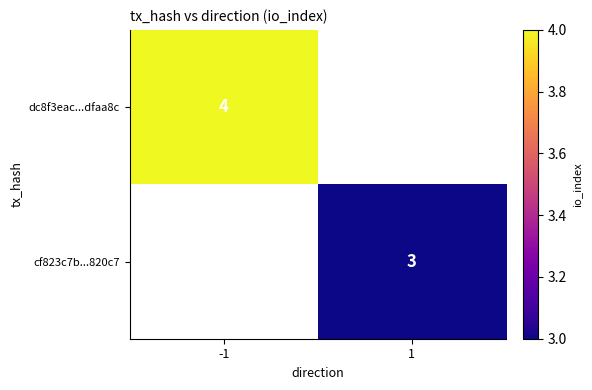

True or false: dc8f3eac...dfaa8c has a value of 4 at -1.

True